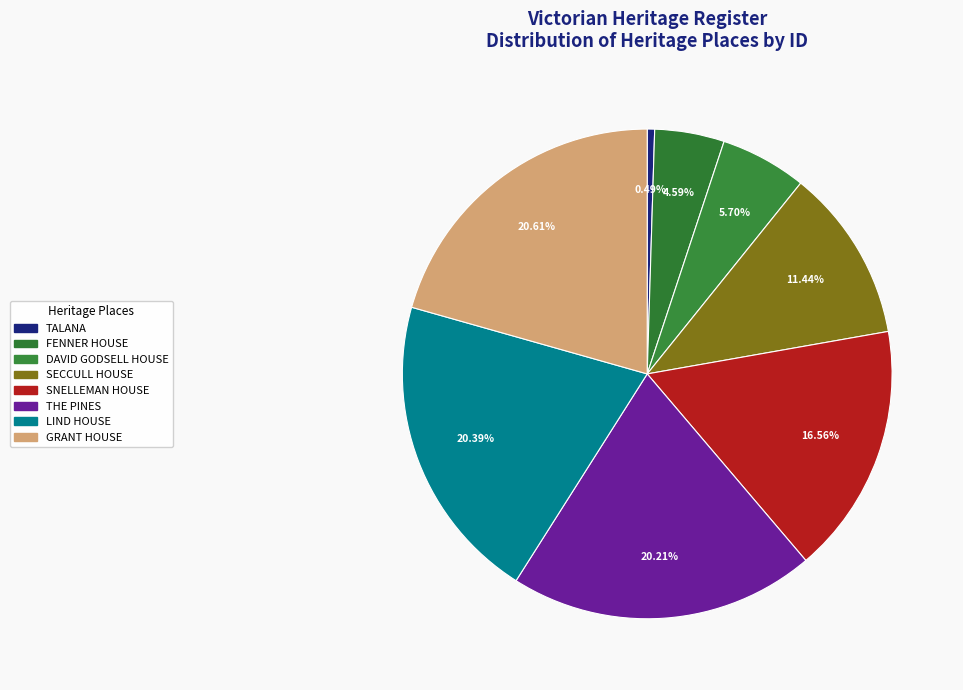

What percentage is the SECCULL HOUSE slice, to the nearest percent?

11%